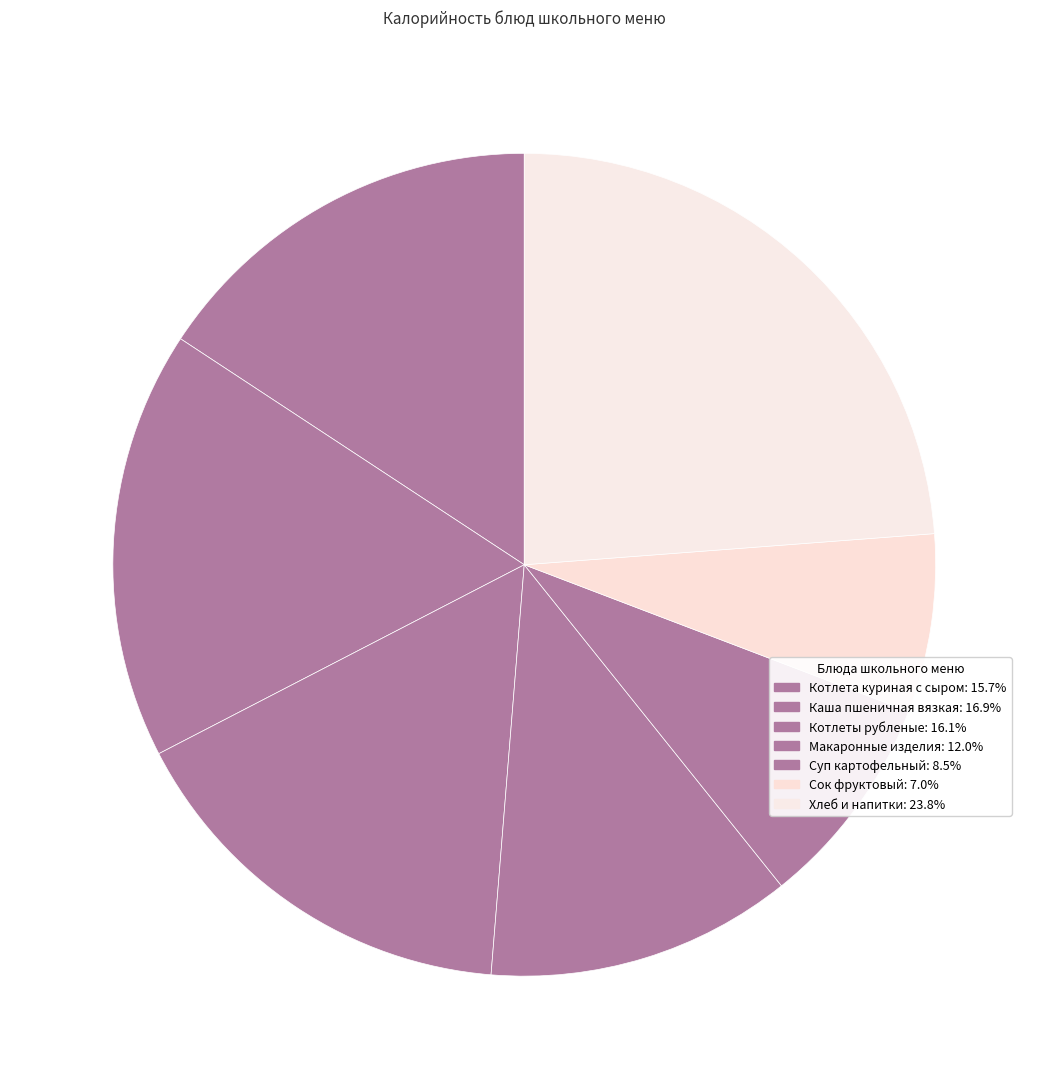

Is there any slice that represents more than half of the pie?

No